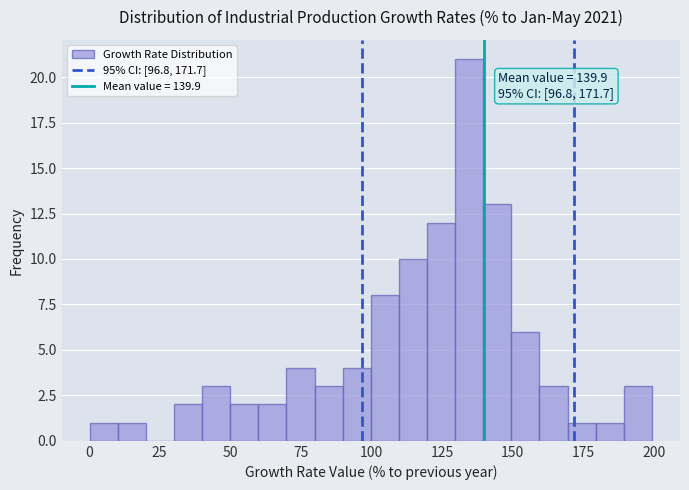

Read against the x-axis, roughly where is the centre of the tallest bar?

135